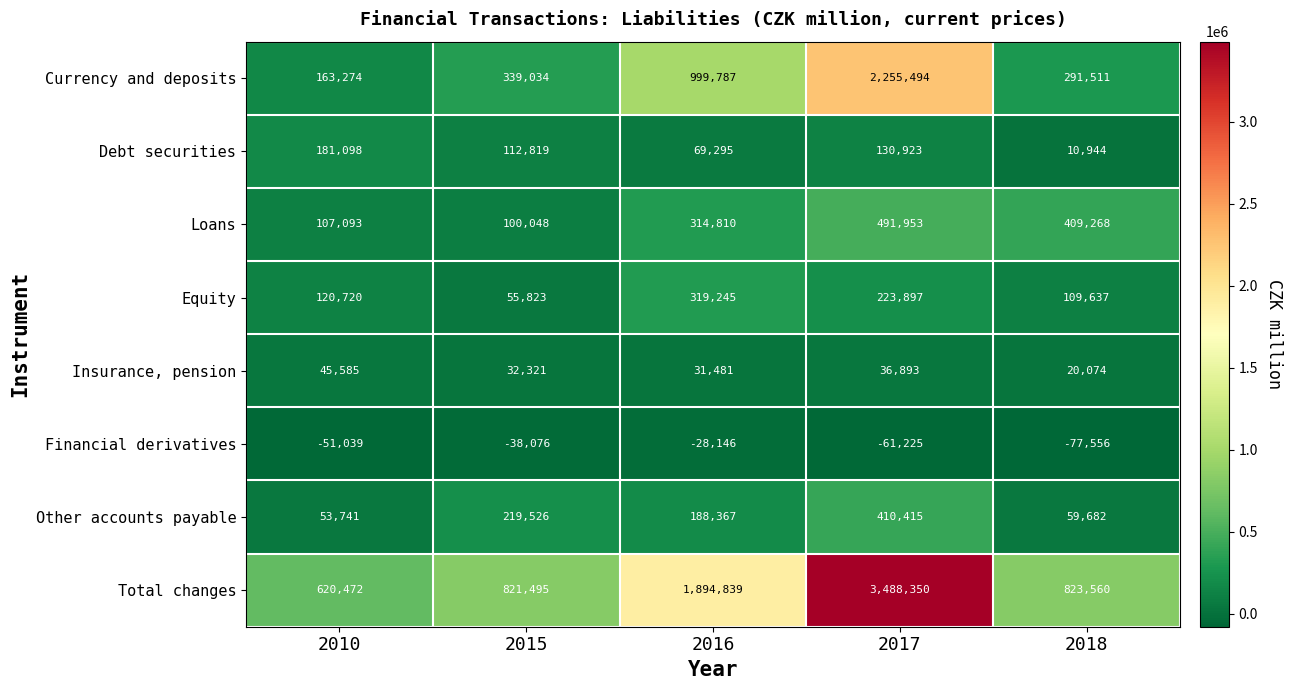

At which label does Loans reach its peak?

2017